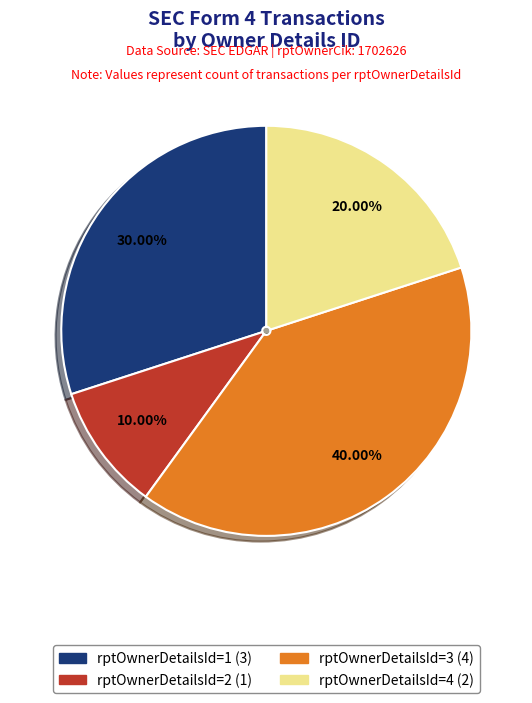

How many slices are in this pie chart?

4